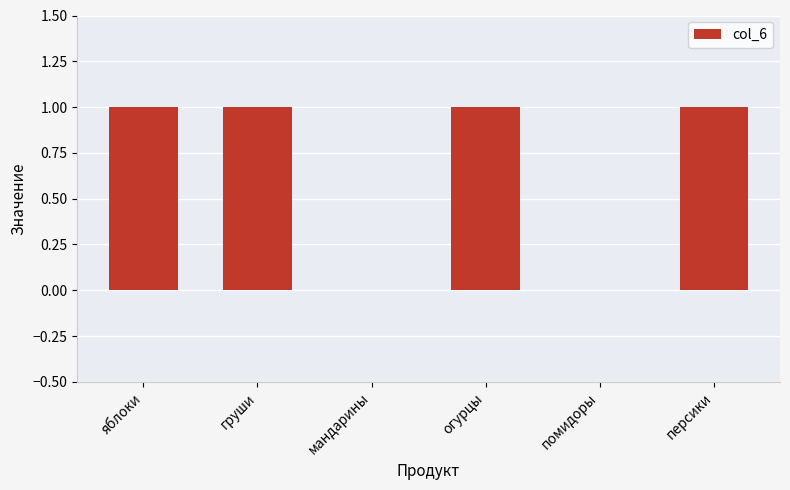

Reading left to right, transcribe all the data shown in this chart.

1	1	0	1	0	1